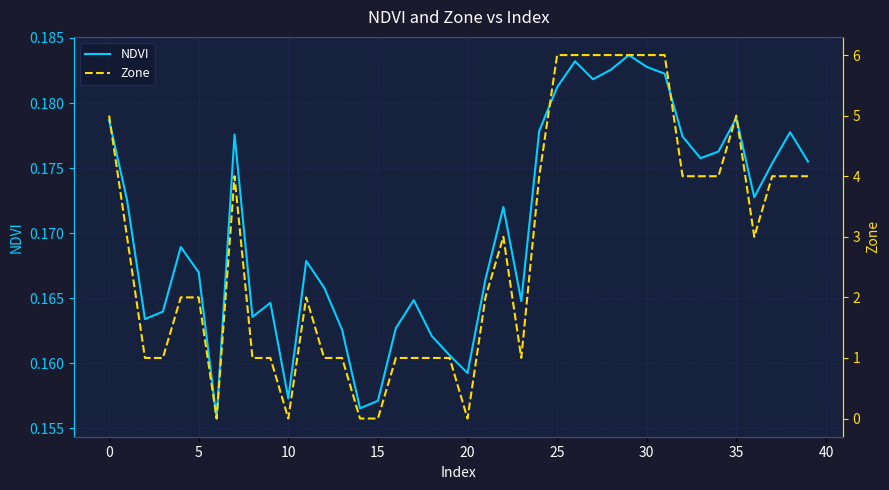

Count the Zone values in the range 1 to 4.

26